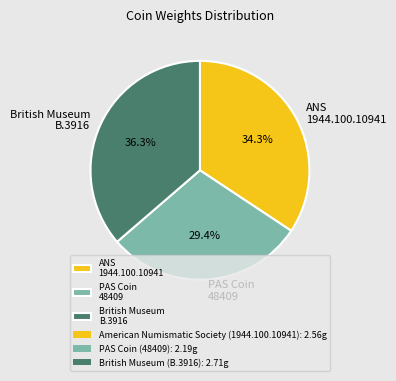

Which slice is the smallest?

PAS Coin 48409